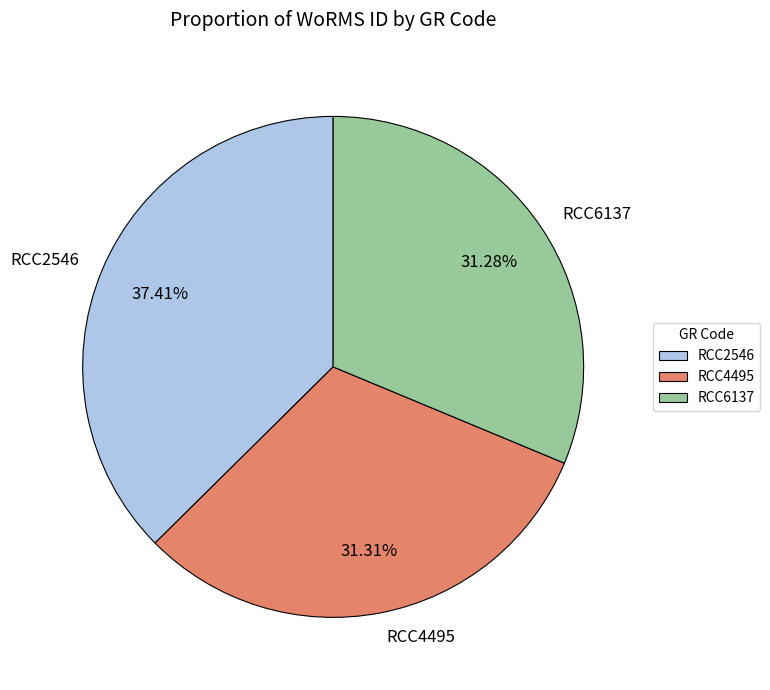

Count the number of slices in the pie.

3